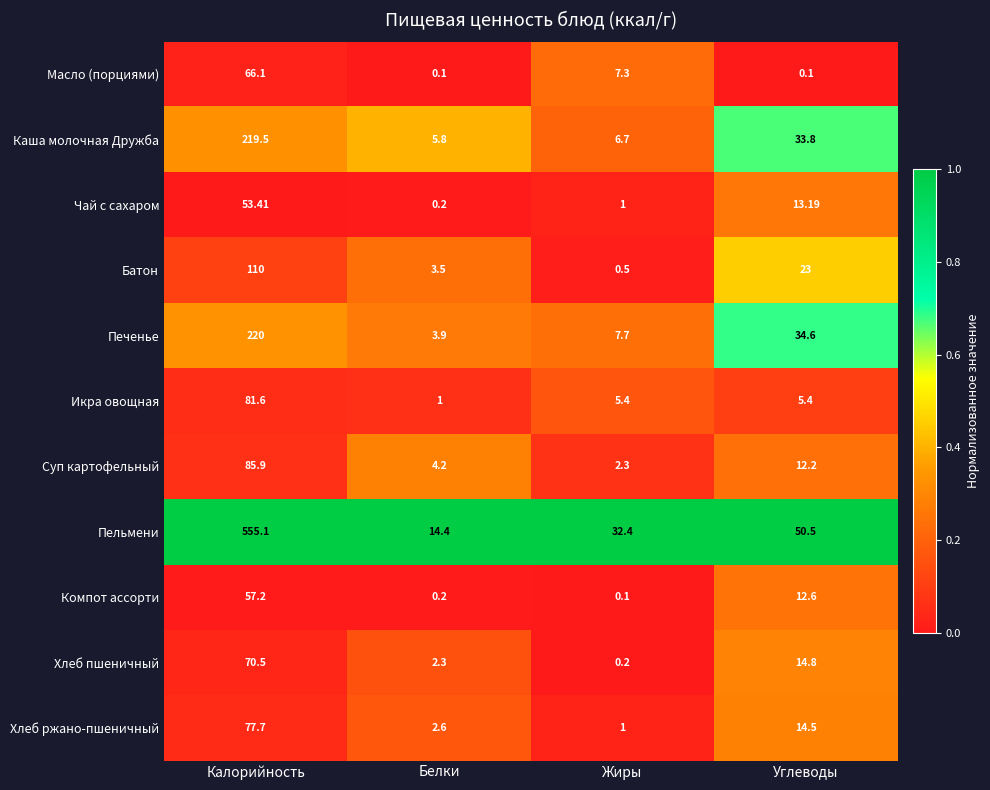

Which series has the widest spread of values?

Пельмени